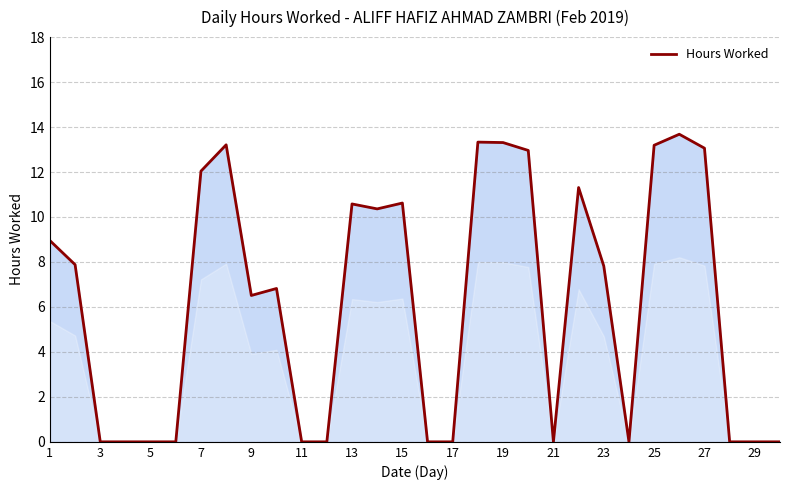

What is the difference between the maximum and minimum values?

13.7